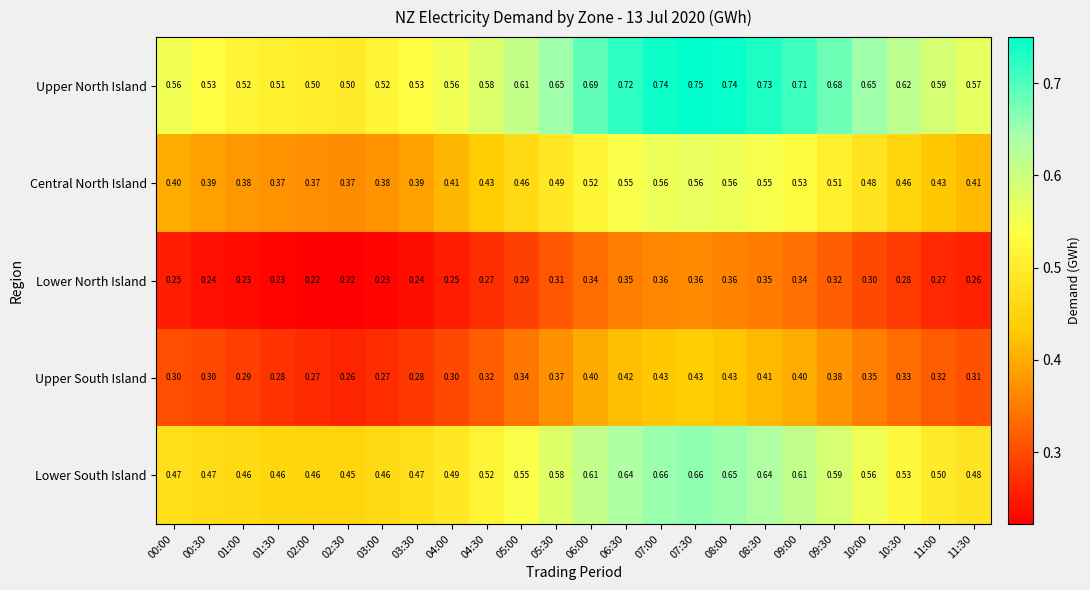

At which category does the chart reach its peak across all series?

07:30